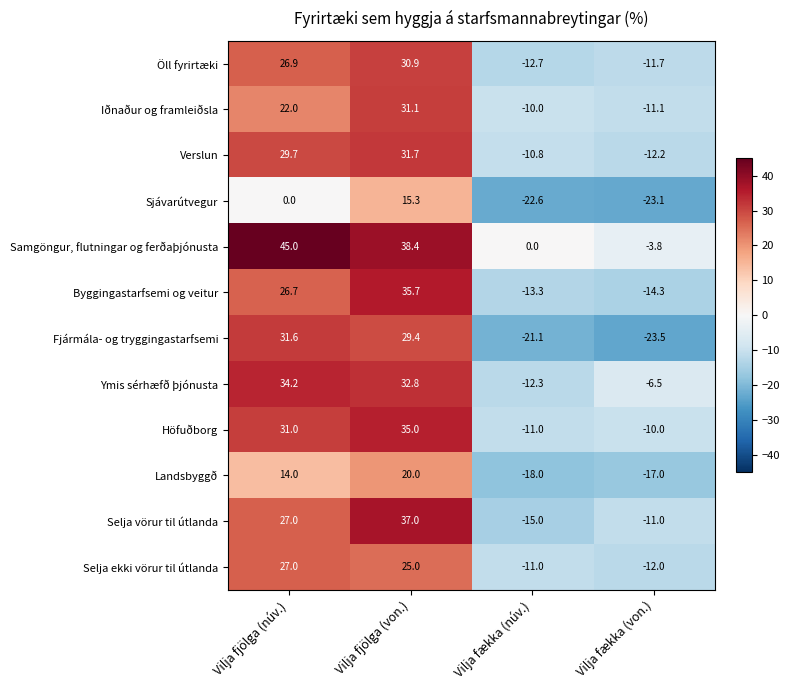

Read the Landsbyggð value at Vilja fjölga (von.).

20.0